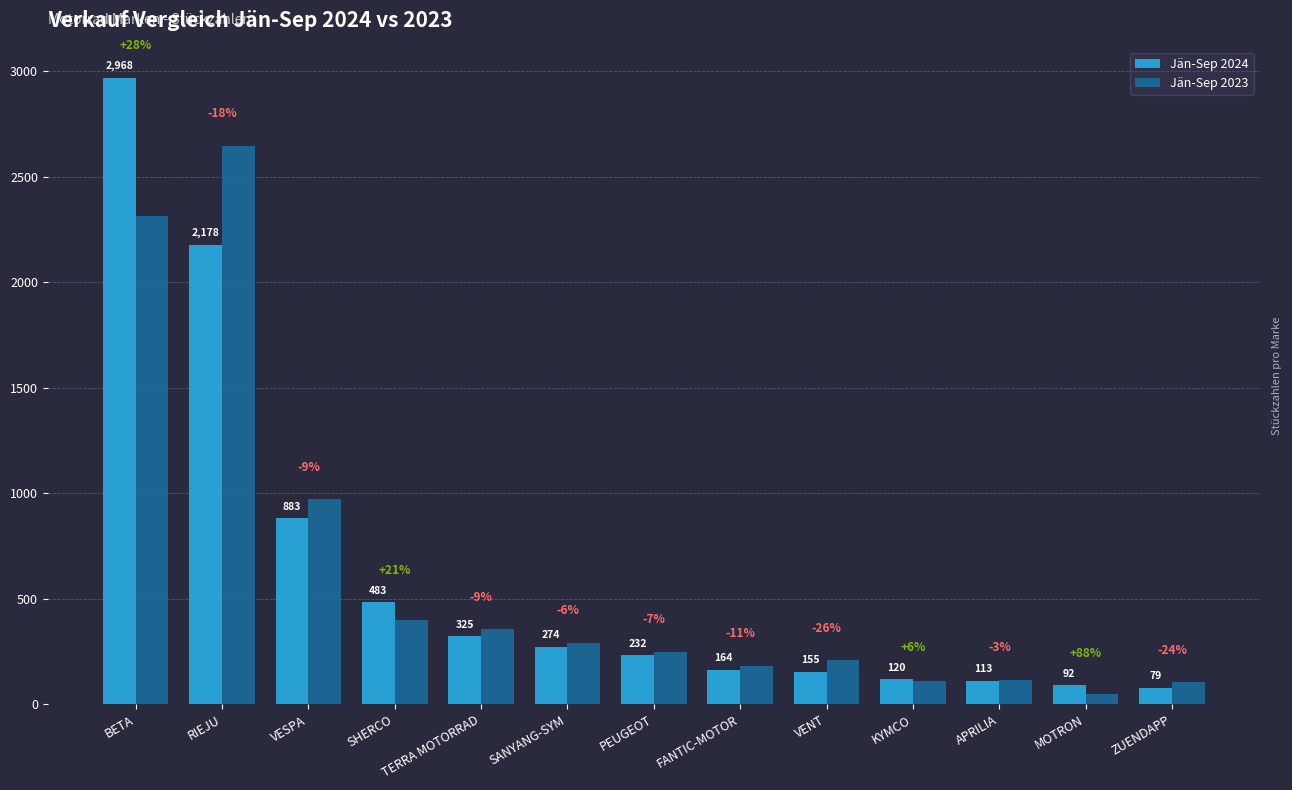

What are all the series names shown in the legend?

Jän-Sep 2024, Jän-Sep 2023